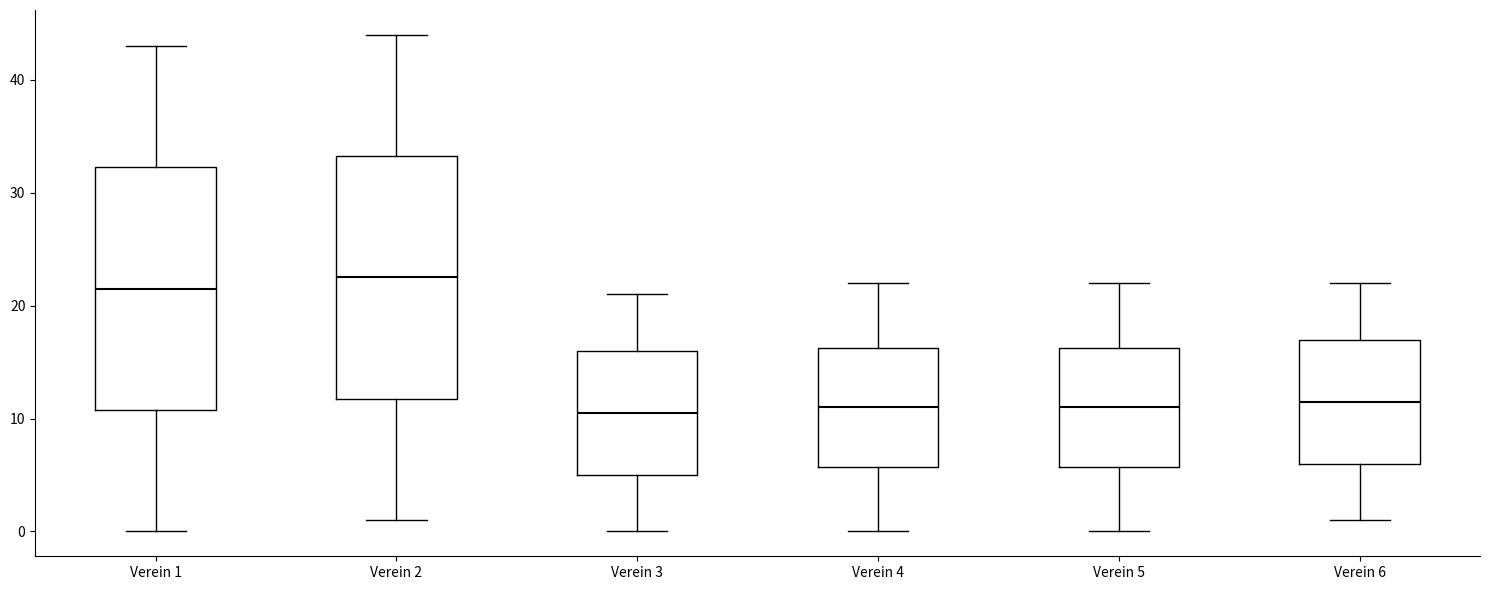

Where does the lower whisker of the box for Verein 3 end on the y-axis? The values are not printed on the chart, so give them approximately, as read against the axis.

0